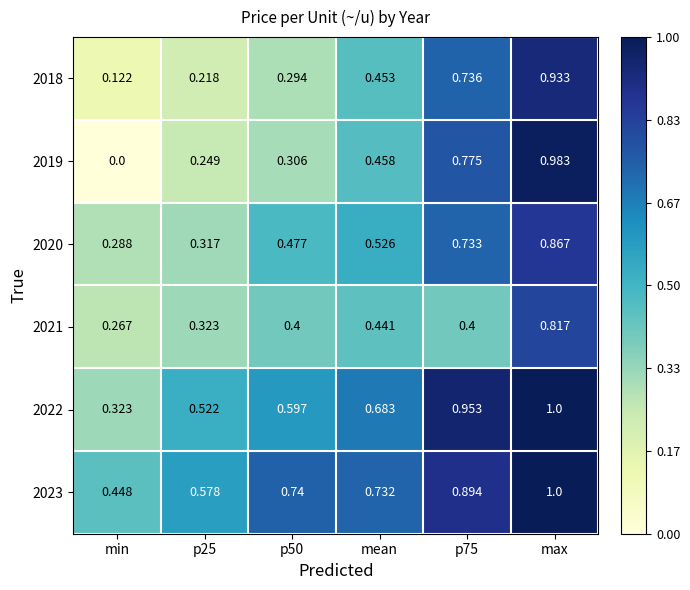

Where is 2022 nearest to the value 0?

min